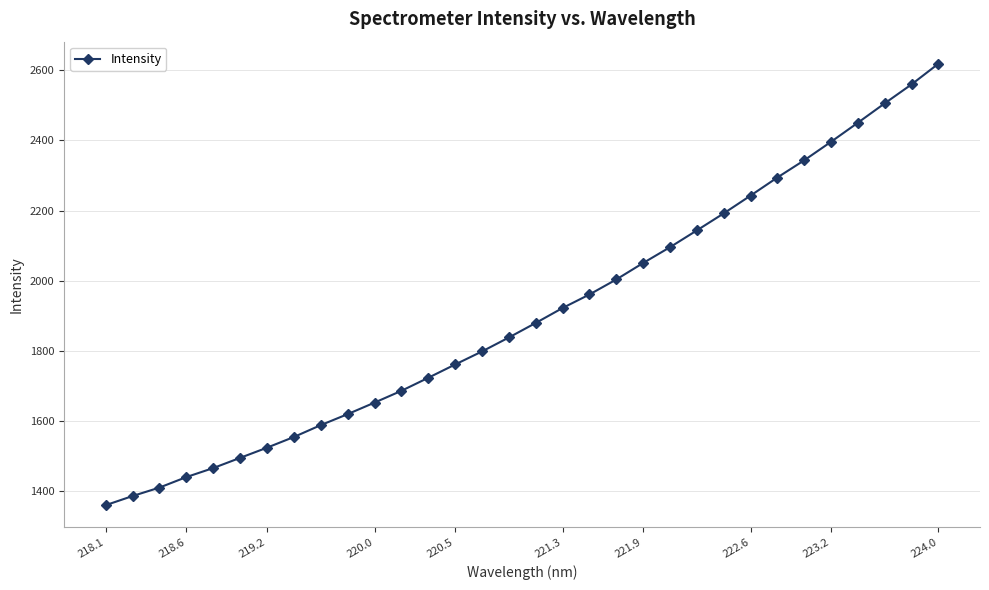

Reading right to left, extract all data points from this chart.

2618.8	2559.9	2505.8	2450.6	2396.2	2343.4	2294.4	2242.7	2192.0	2143.5	2095.6	2050.6	2003.6	1960.8	1922.2	1879.5	1838.1	1798.3	1761.1	1723.2	1686.1	1652.4	1619.6	1588.2	1554.4	1523.9	1494.9	1465.8	1440.1	1410.1	1386.0	1359.9